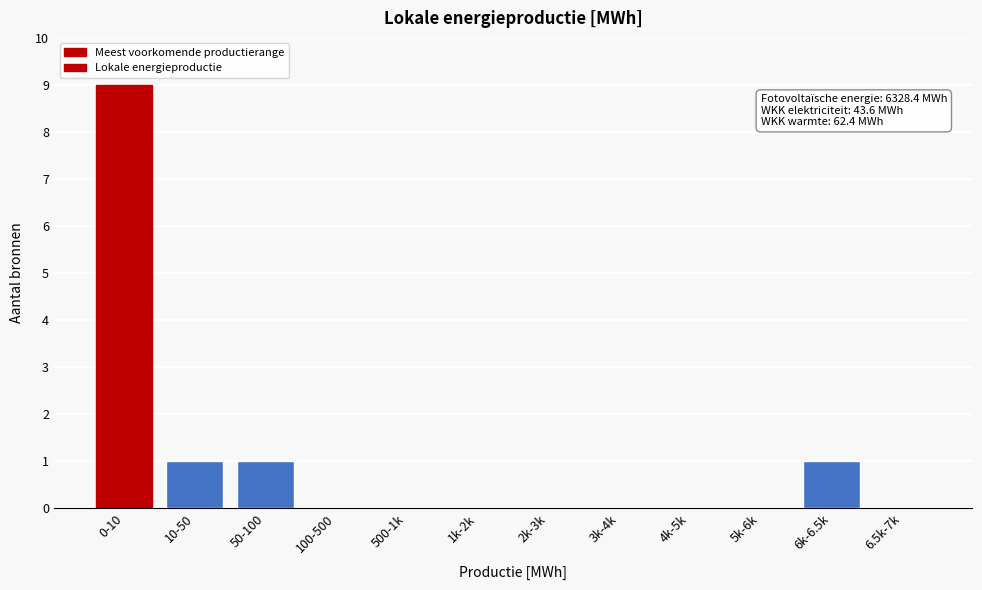

Reading left to right, transcribe all the data shown in this chart.

0-10=9	10-50=1	50-100=1	100-500=0	500-1k=0	1k-2k=0	2k-3k=0	3k-4k=0	4k-5k=0	5k-6k=0	6k-6.5k=1	6.5k-7k=0